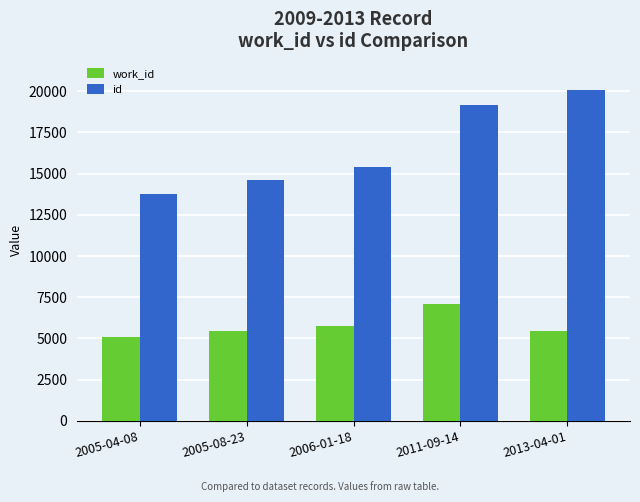

At 2006-01-18, list the series in order from smallest to largest.

work_id, id